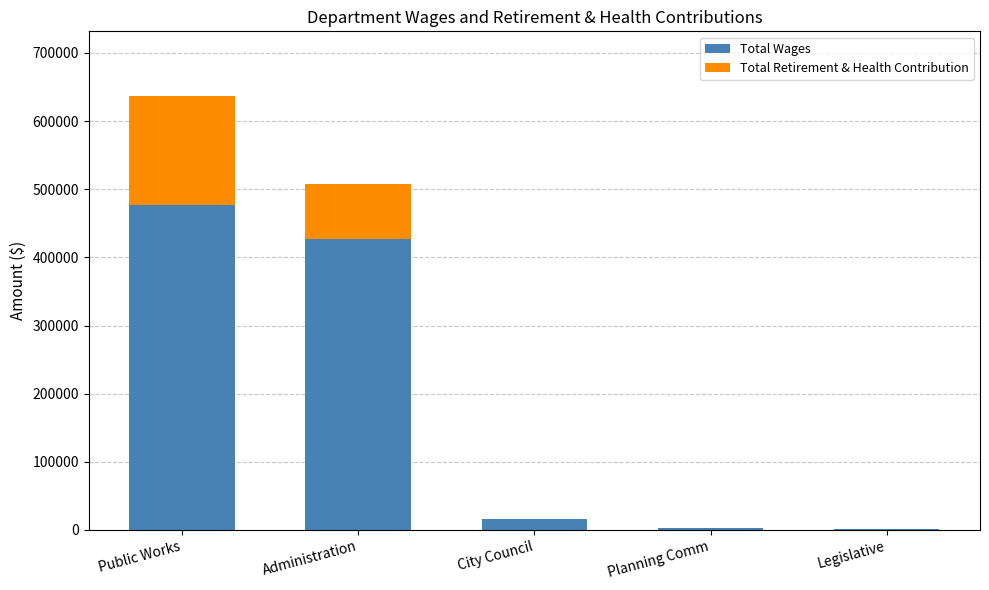

What is the total value across all series at Administration?

507171